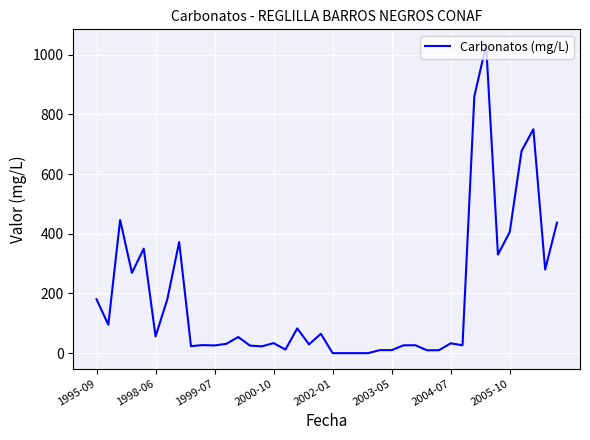

How many values are below 33?

20